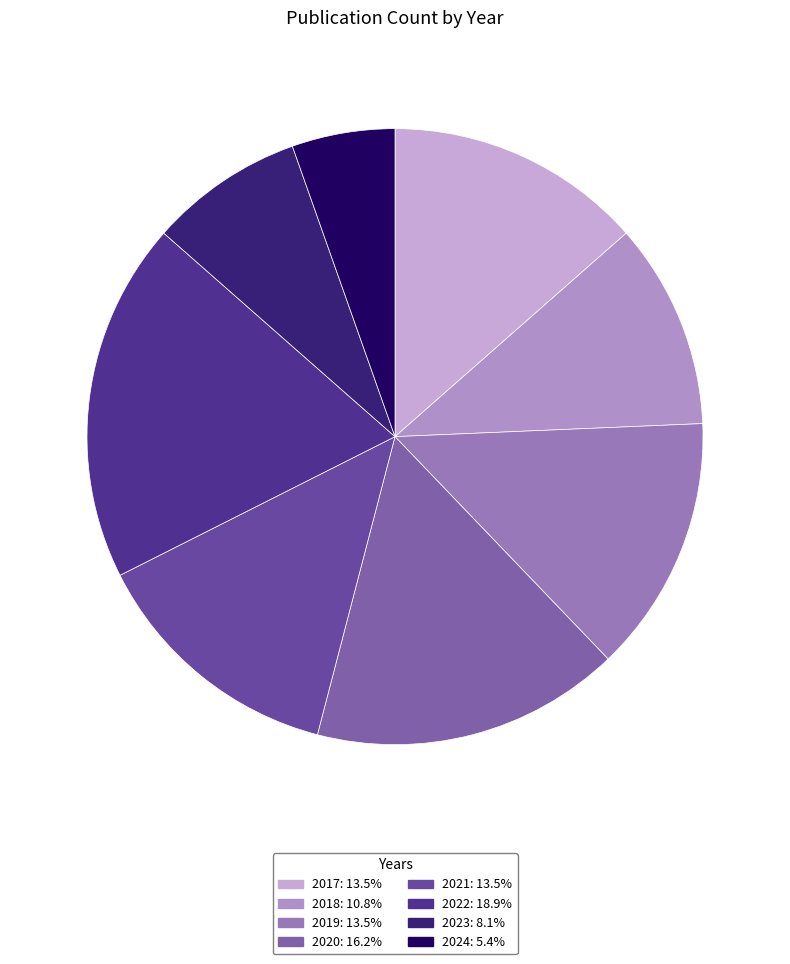

True or false: 2021 accounts for 1% of the total.

False